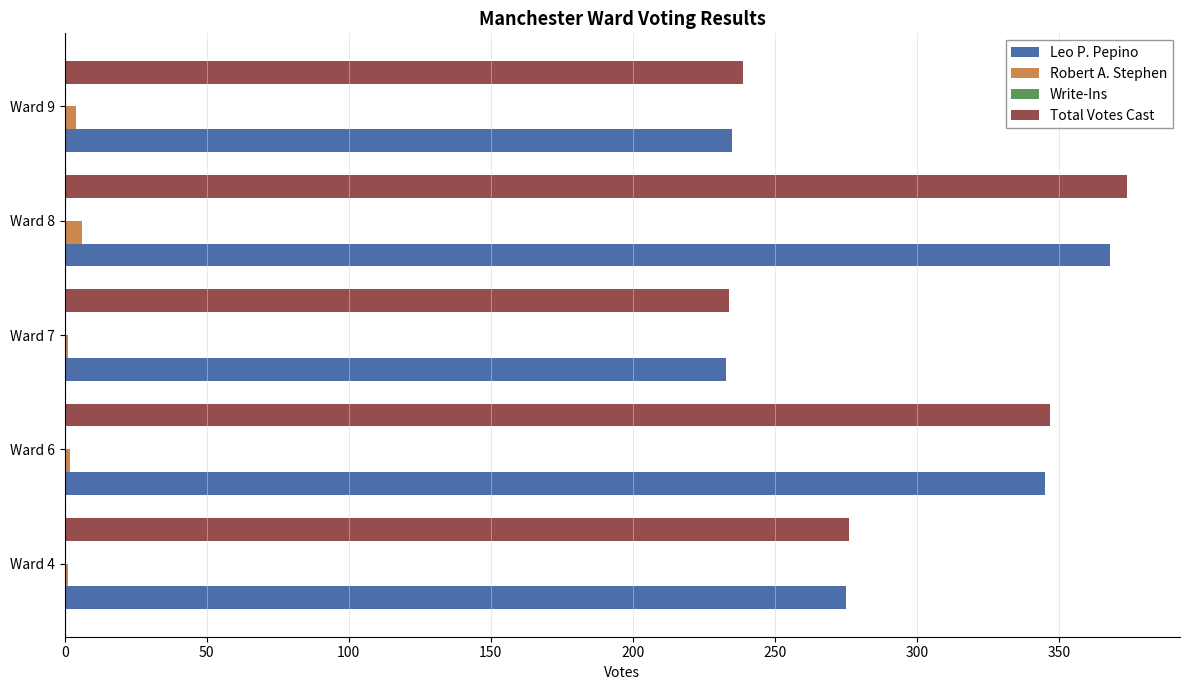

How many categories are shown in the chart?

5